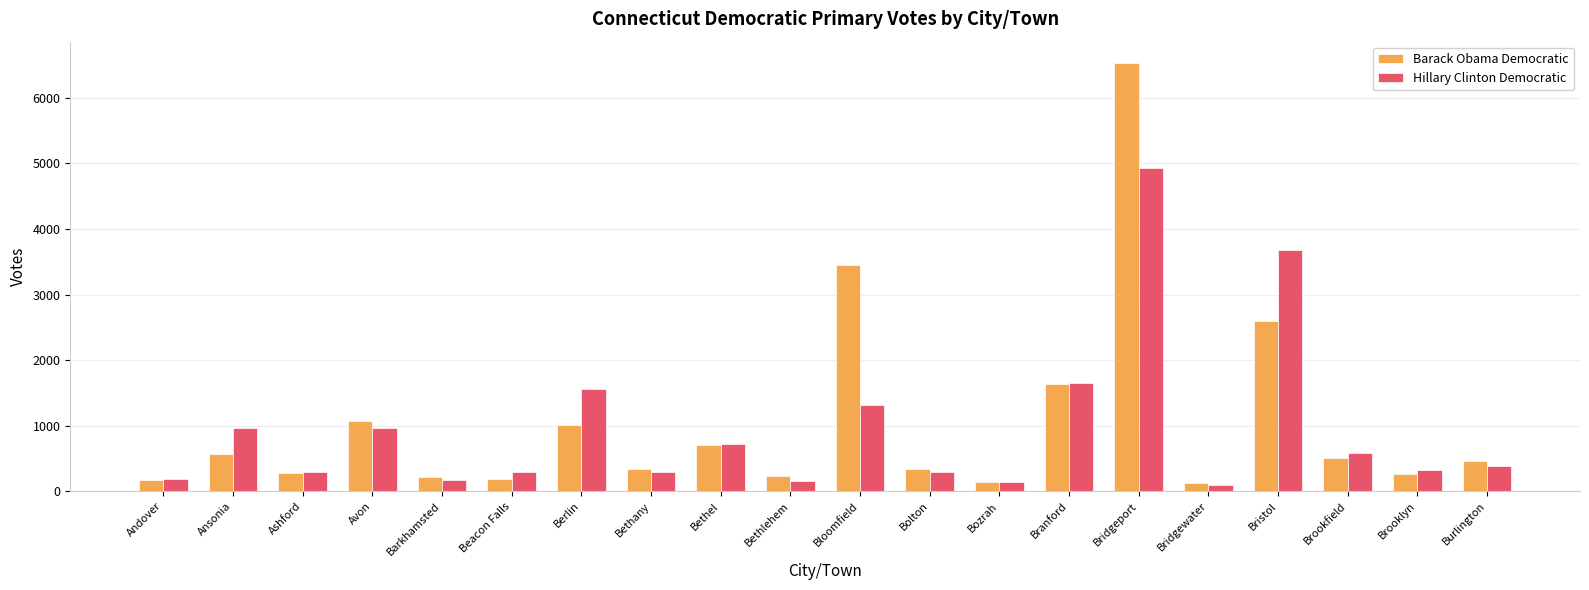

Which series changed the most between Bozrah and Bridgeport?

Barack Obama Democratic